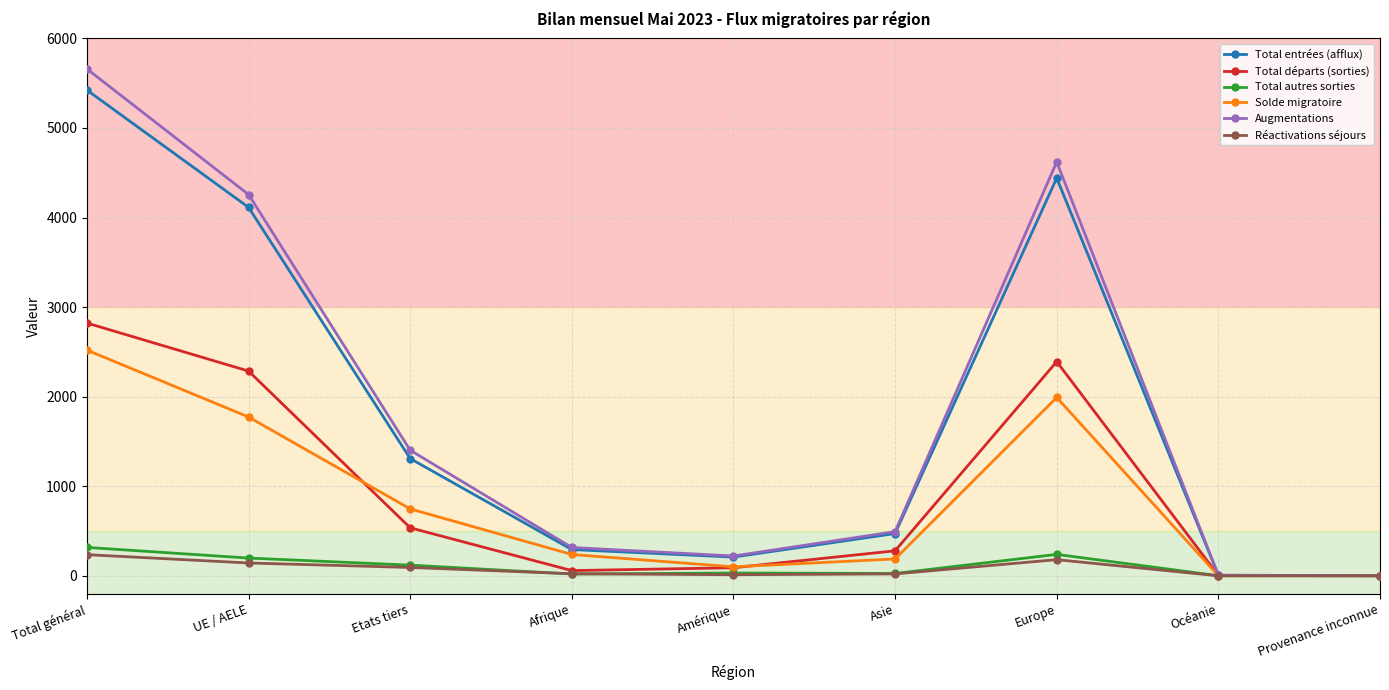

Which label corresponds to the largest value in the chart?

Total général